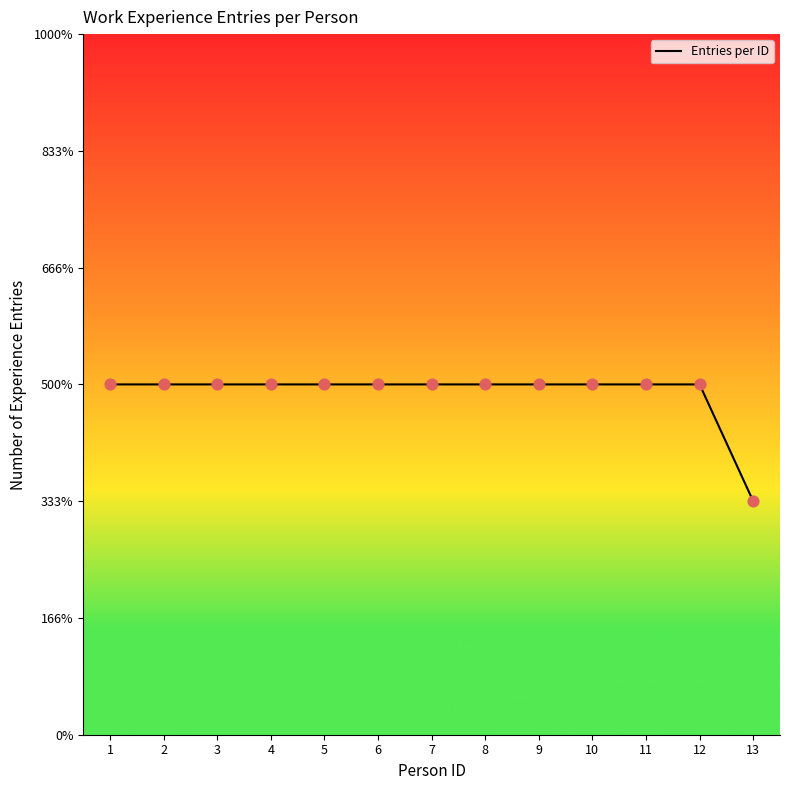

What is the ratio of the value at 6 to the value at 8?

1.0